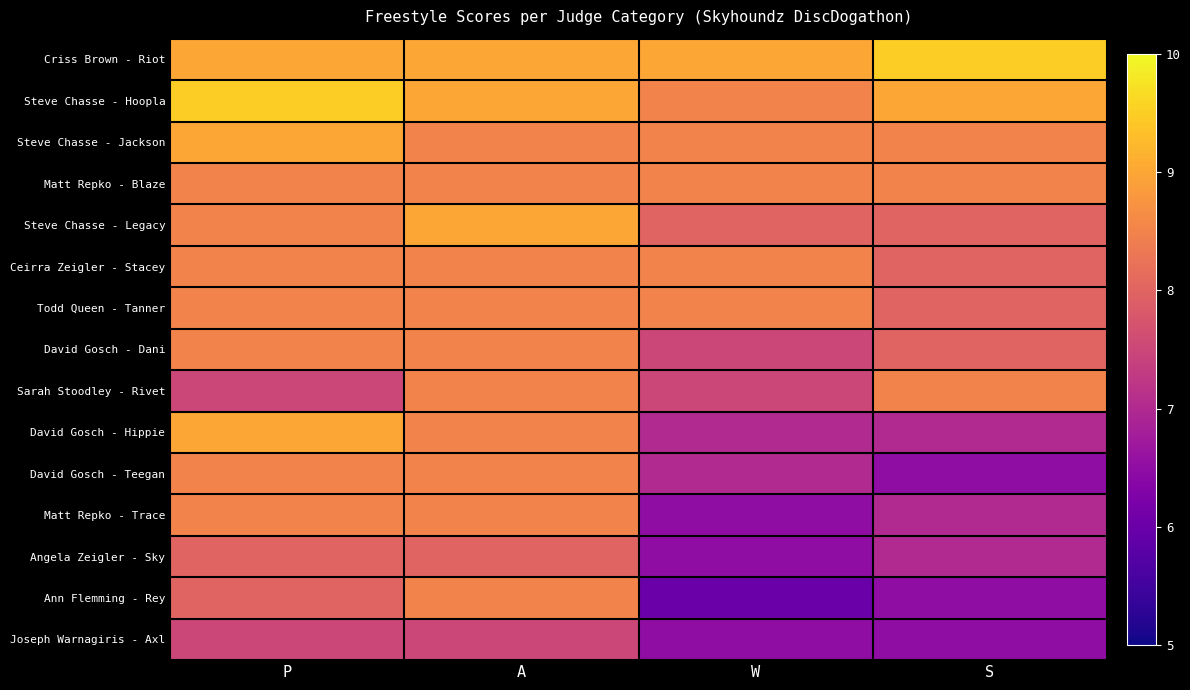

What is the maximum value shown in the chart?

9.5